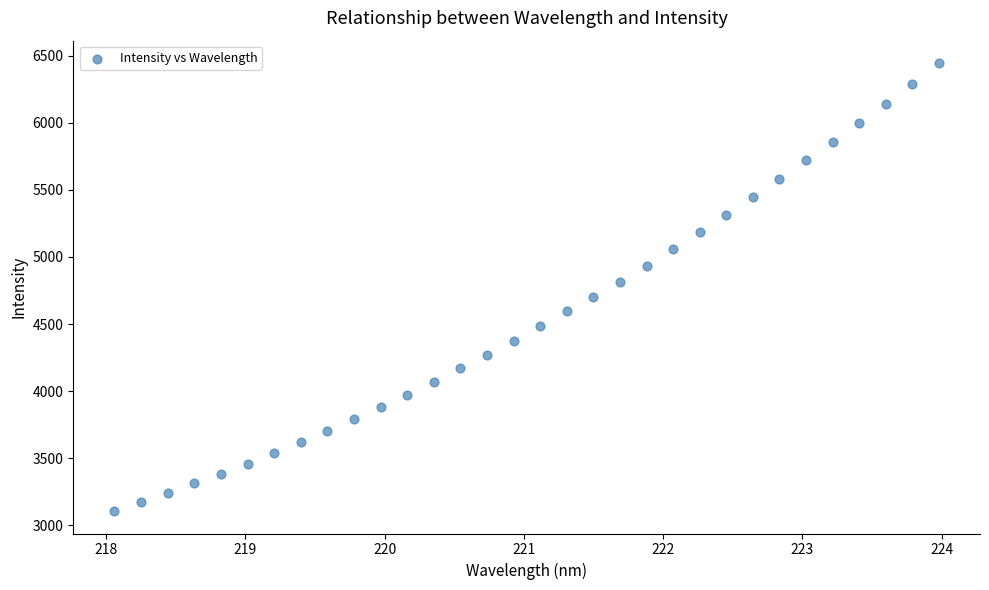

What is the range of Y values (max minus min)?

3338.9